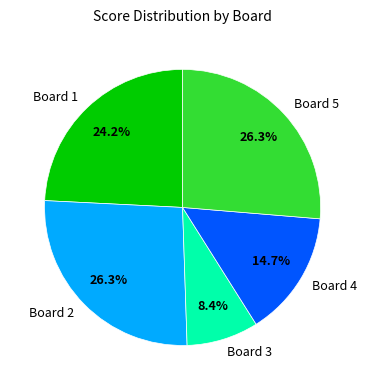

The Board 2 slice represents 39% of the pie. True or false?

False